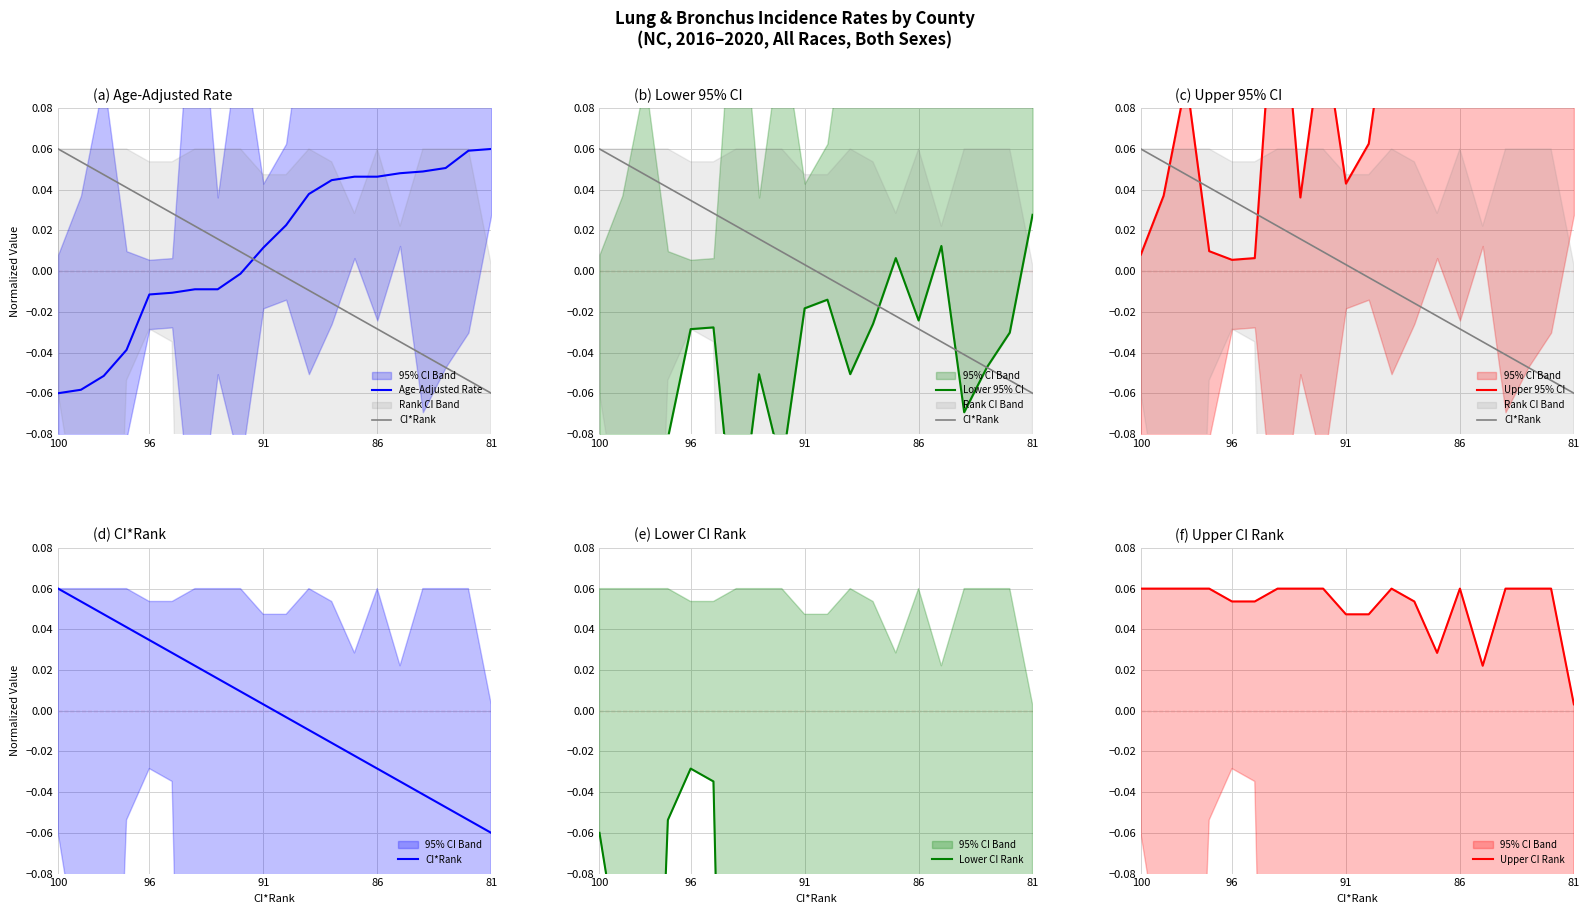

Is it true that Upper CI Rank equals 0.1 at 6?

True